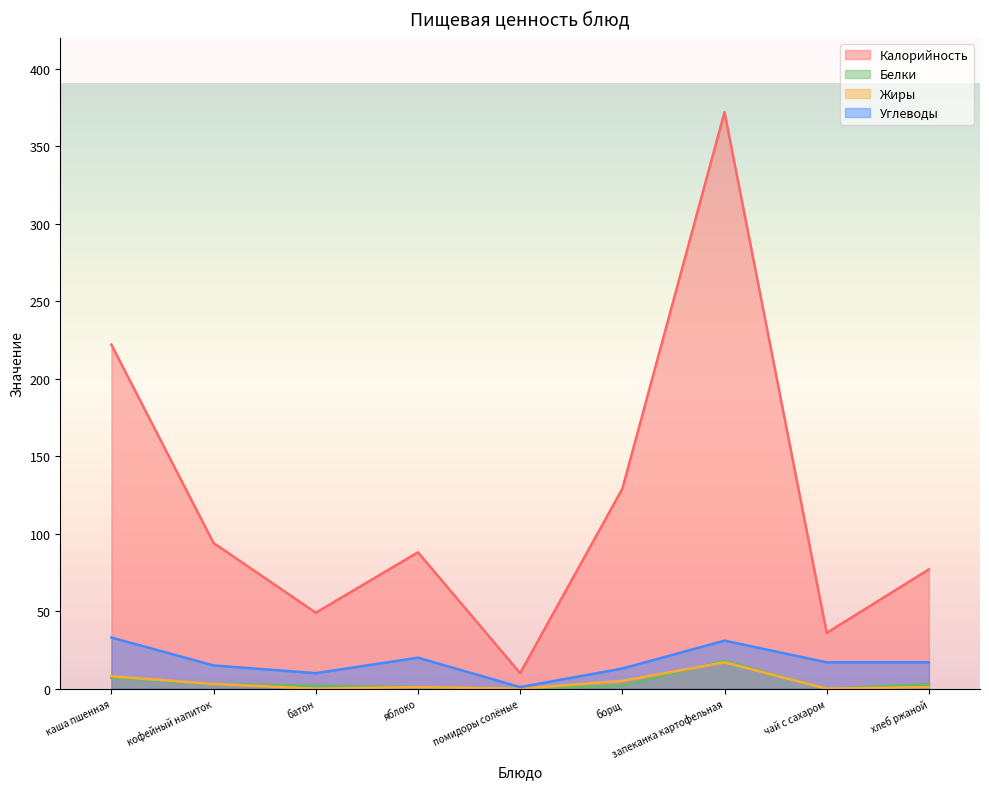

At how many categories does at least one series exceed 200?

2